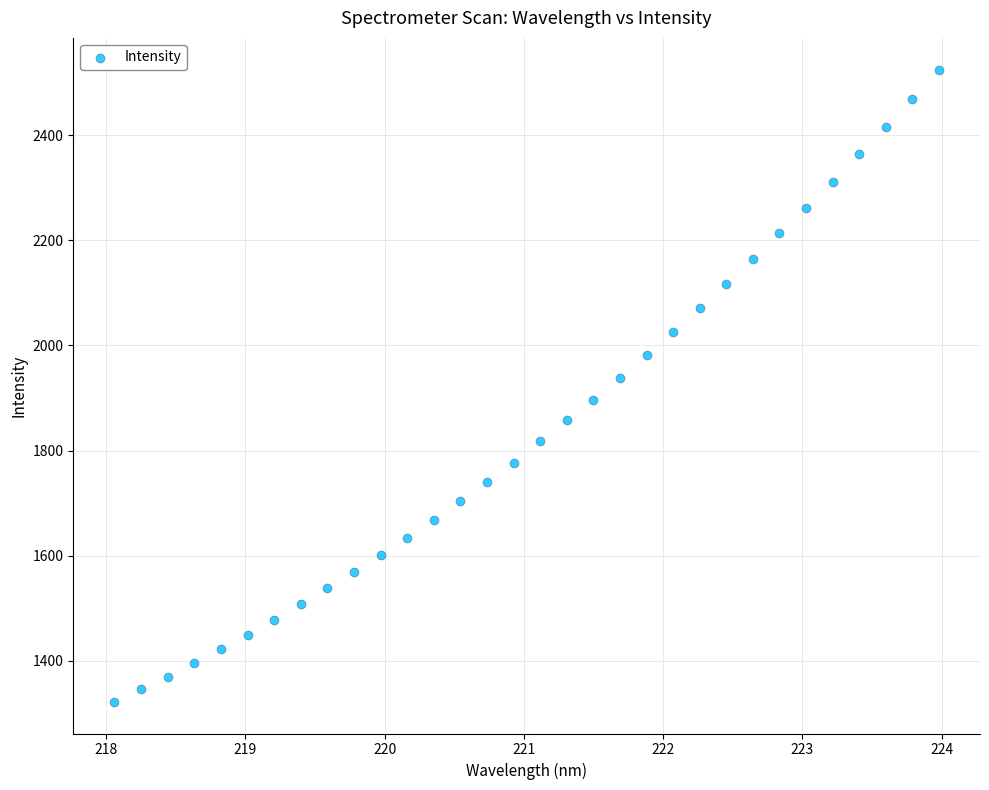

What is the range of Y values (max minus min)?

1202.5